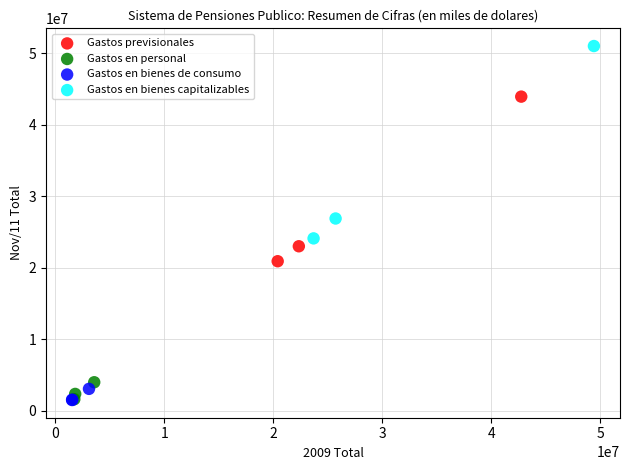

Which series contains the highest Y value?

Gastos en bienes capitalizables